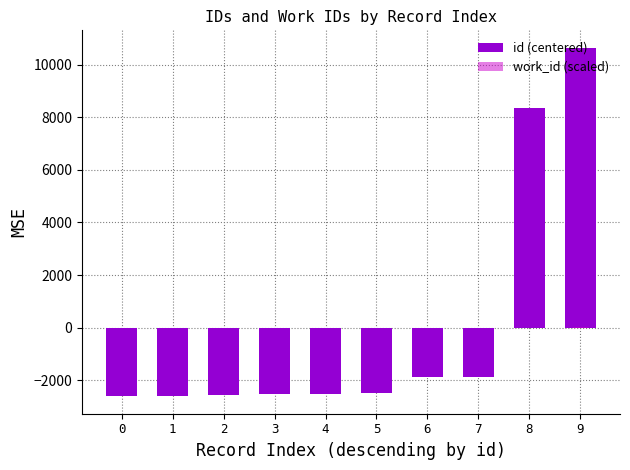

Reading left to right, transcribe all the data shown in this chart.

id (centered): 0=-2602.4	1=-2601.4	2=-2565.4	3=-2505.4	4=-2502.4	5=-2471.4	6=-1875.4	7=-1873.4	8=8360.6	9=10636.6
work_id (scaled): 0=-2.1	1=-2.1	2=-2.1	3=-2.0	4=-2.0	5=-2.0	6=-1.1	7=-1.1	8=-2.1	9=16.7